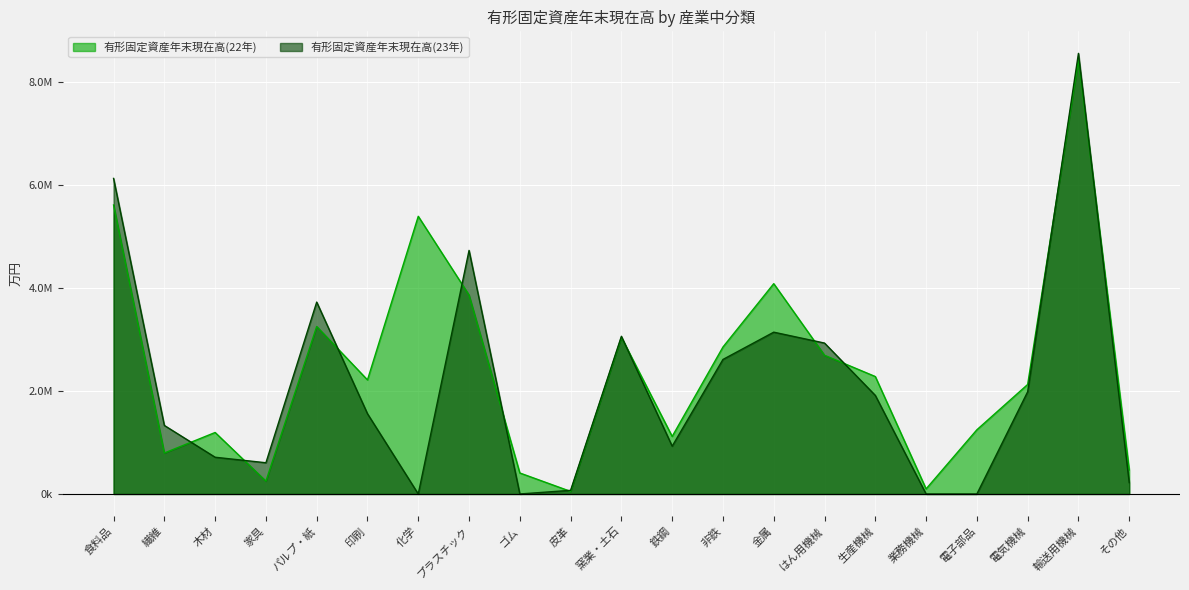

List the labels in order of 有形固定資産年末現在高(22年) value, smallest first.

皮革, 業務機械, 家具, ゴム, その他, 繊維, 鉄鋼, 木材, 電子部品, 電気機械, 印刷, 生産機械, はん用機械, 非鉄, 窯業・土石, パルプ・紙, プラスチック, 金属, 化学, 食料品, 輸送用機械